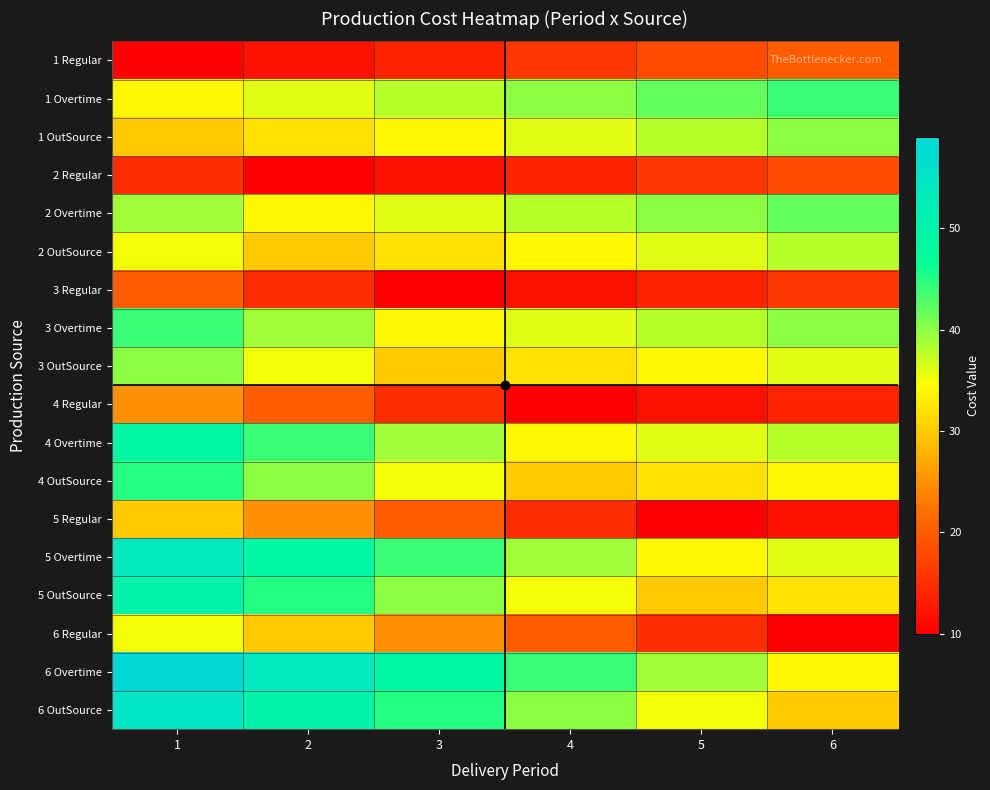

Reading left to right, extract all data points from this chart.

1 Regular: 1=10	2=12	3=14	4=16	5=18	6=20
1 Overtime: 1=34	2=36	3=38	4=40	5=42	6=44
1 OutSource: 1=30	2=32	3=34	4=36	5=38	6=40
2 Regular: 1=15	2=10	3=12	4=14	5=16	6=18
2 Overtime: 1=39	2=34	3=36	4=38	5=40	6=42
2 OutSource: 1=35	2=30	3=32	4=34	5=36	6=38
3 Regular: 1=20	2=15	3=10	4=12	5=14	6=16
3 Overtime: 1=44	2=39	3=34	4=36	5=38	6=40
3 OutSource: 1=40	2=35	3=30	4=32	5=34	6=36
4 Regular: 1=25	2=20	3=15	4=10	5=12	6=14
4 Overtime: 1=49	2=44	3=39	4=34	5=36	6=38
4 OutSource: 1=45	2=40	3=35	4=30	5=32	6=34
5 Regular: 1=30	2=25	3=20	4=15	5=10	6=12
5 Overtime: 1=54	2=49	3=44	4=39	5=34	6=36
5 OutSource: 1=50	2=45	3=40	4=35	5=30	6=32
6 Regular: 1=35	2=30	3=25	4=20	5=15	6=10
6 Overtime: 1=59	2=54	3=49	4=44	5=39	6=34
6 OutSource: 1=55	2=50	3=45	4=40	5=35	6=30